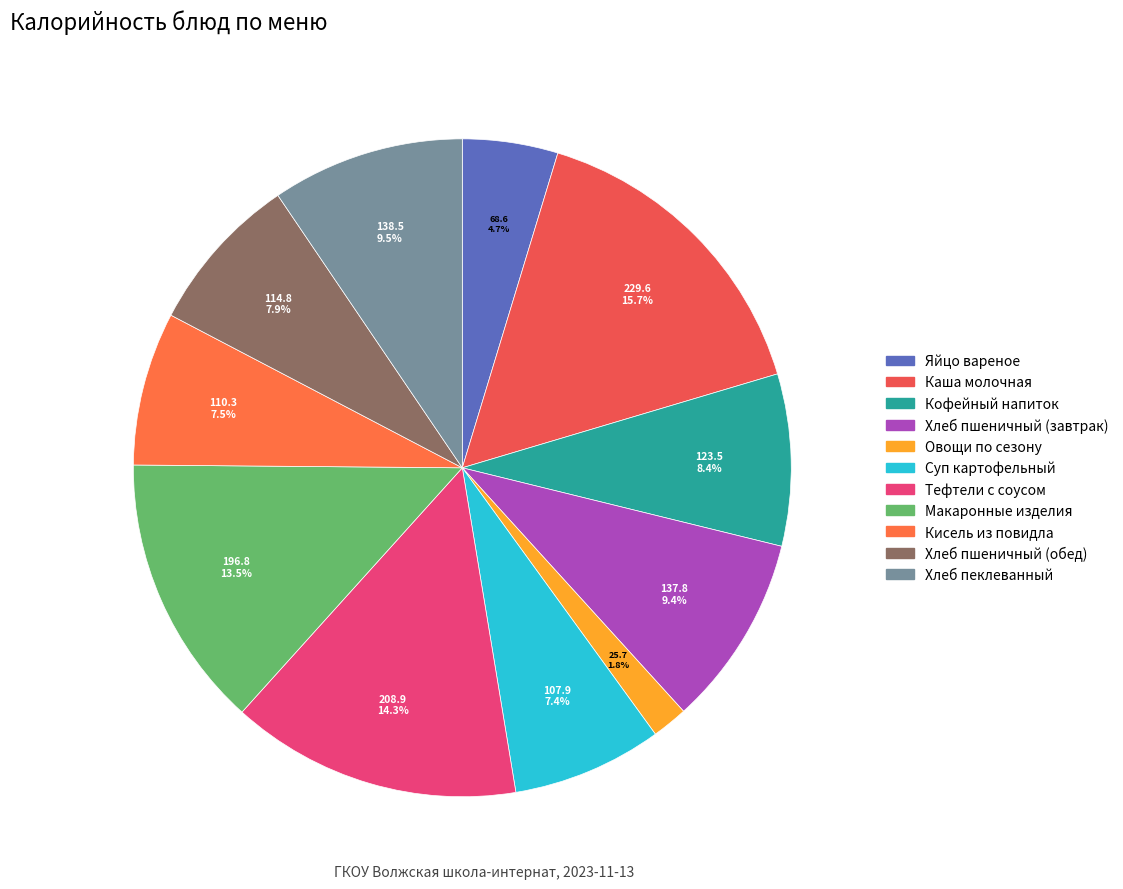

Count the number of slices in the pie.

11